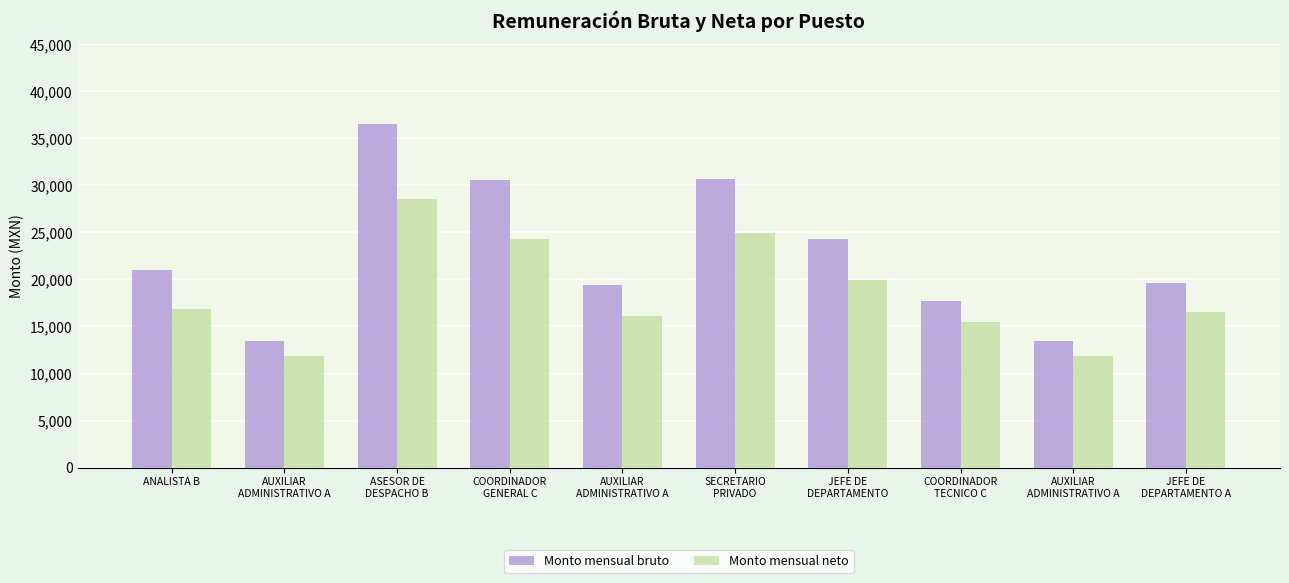

List the series in order of their peak value, lowest first.

Monto mensual neto, Monto mensual bruto